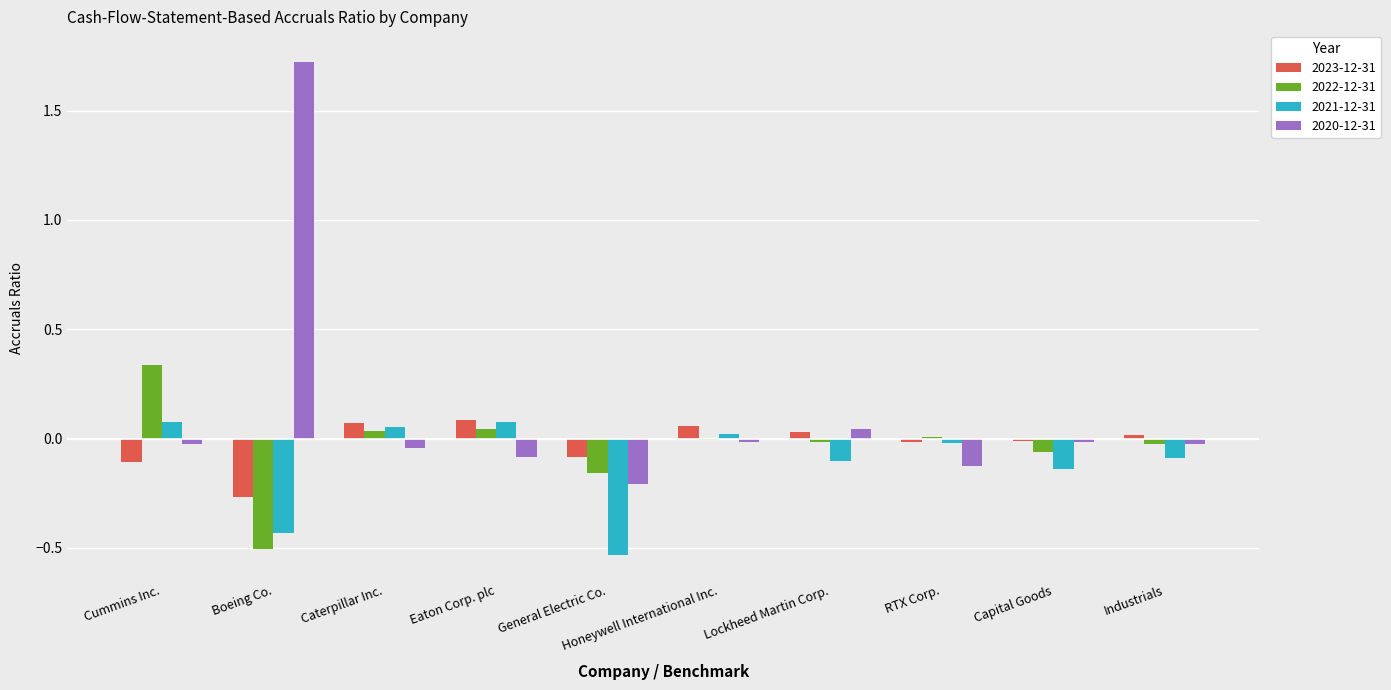

Which series has the widest spread of values?

2020-12-31